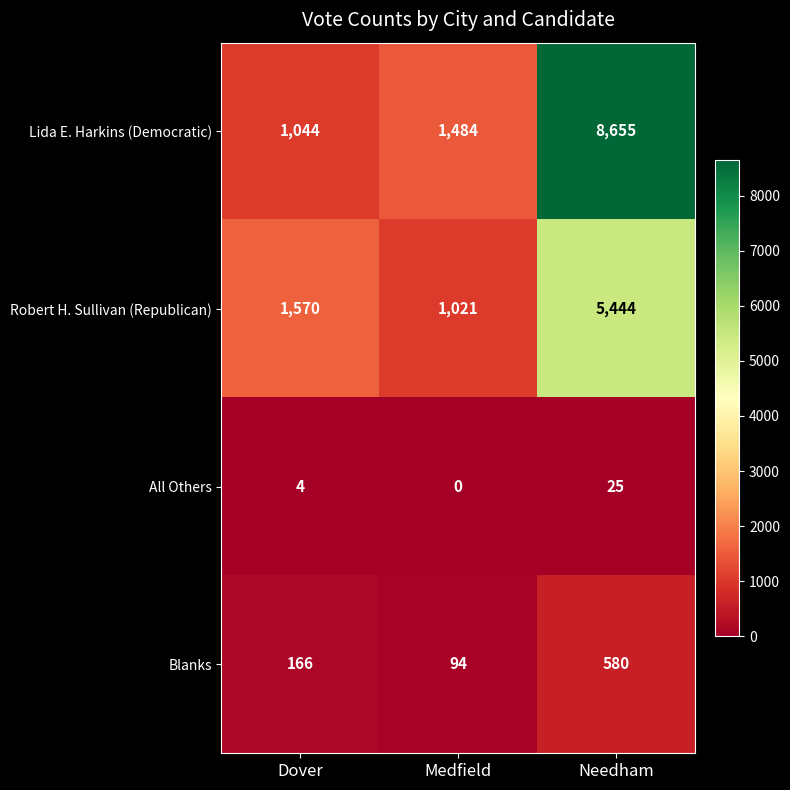

What is the difference between the Robert H. Sullivan (Republican) values at Needham and Medfield?

4423